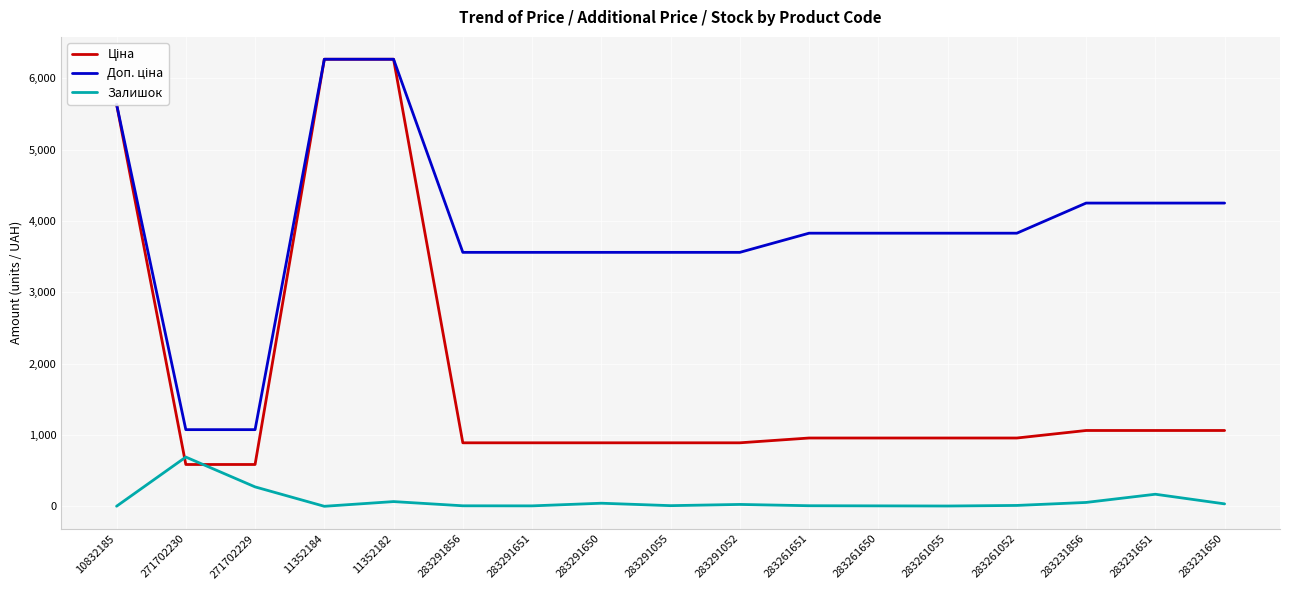

The Залишок series shows 6.0 at 283291651. True or false?

True